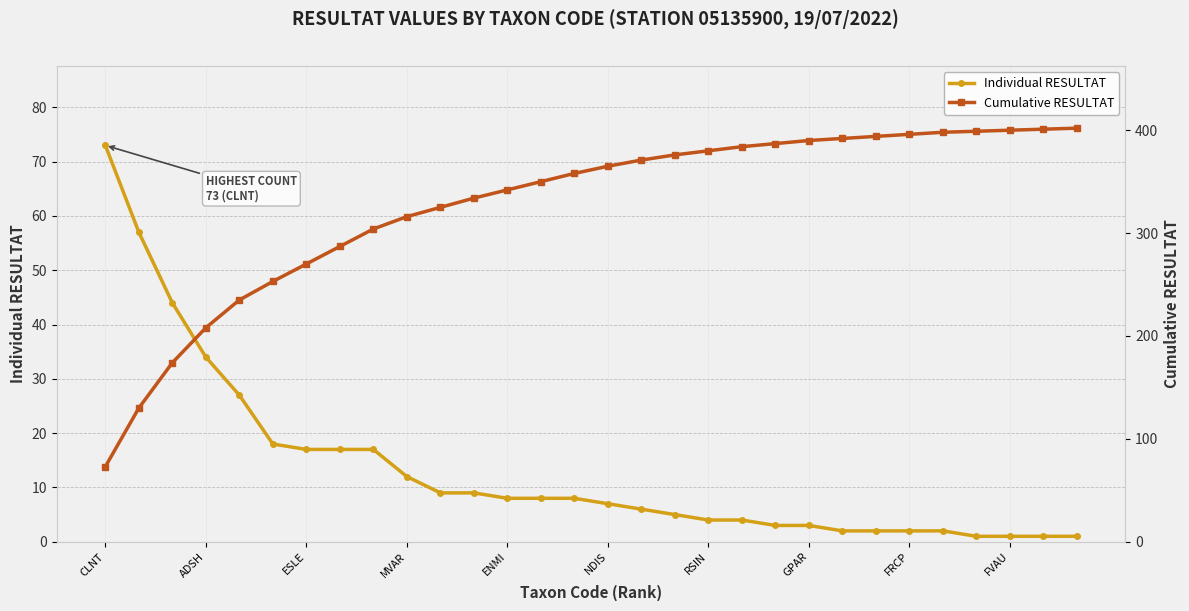

How many categories are shown in the chart?

30